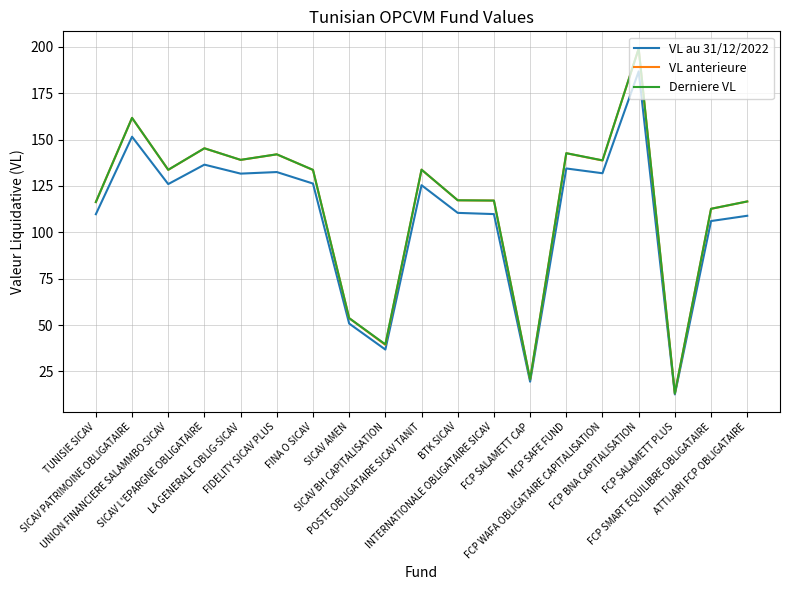

True or false: Derniere VL and VL anterieure intersect in this chart.

False